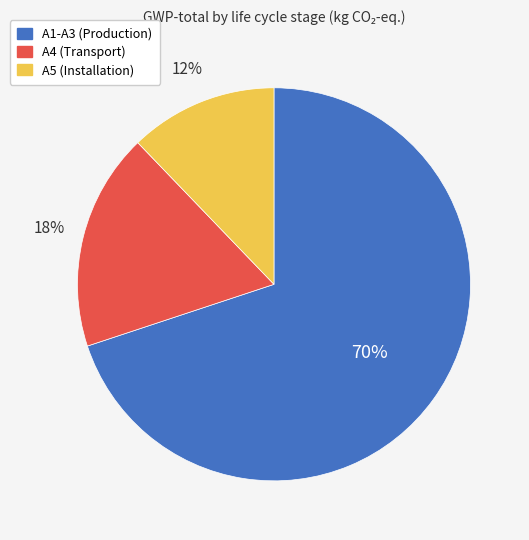

To the nearest percent, what is the difference between the A4 and A5 slice percentages?

6%